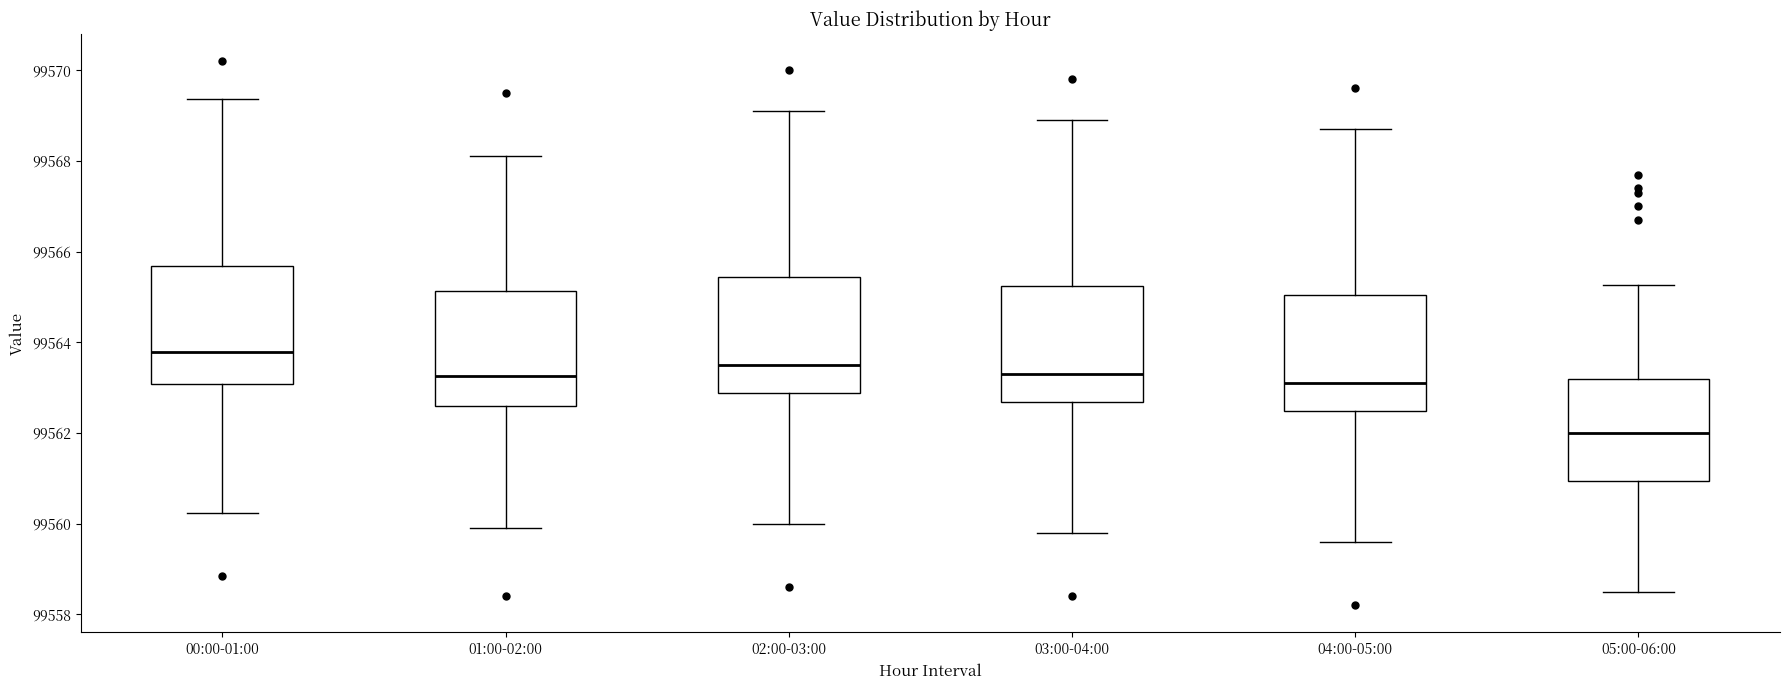

Where does the median line of the box for 05:00-06:00 sit on the y-axis? The values are not printed on the chart, so give them approximately, as read against the axis.

99562.0